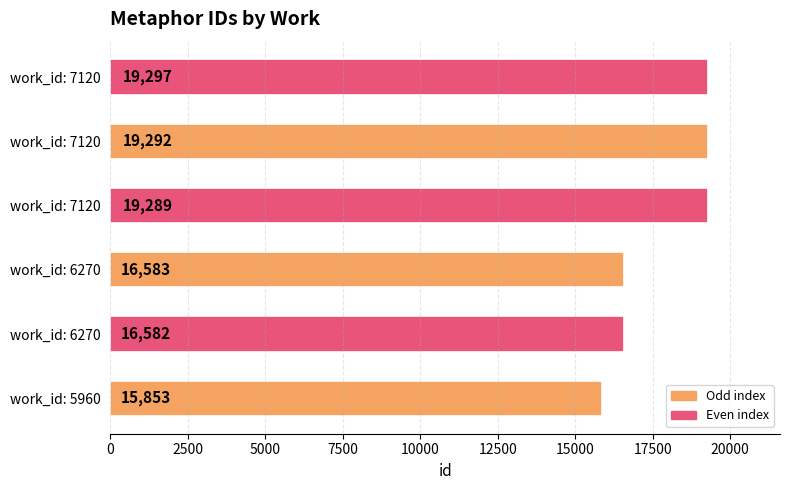

Are the bars horizontal?

Yes